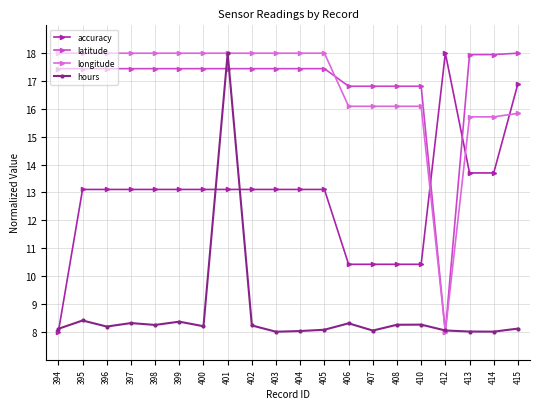

Is the value of hours at 402 greater than the value of accuracy at 398?

No